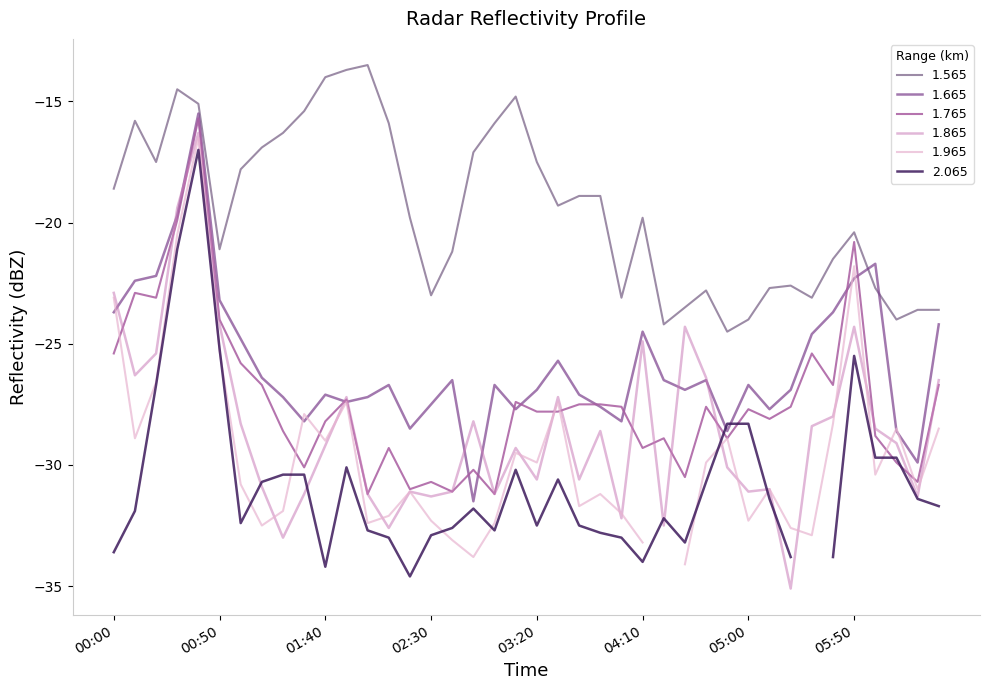

What is the difference between the second highest and minimum values in the 1.665 series?

11.8